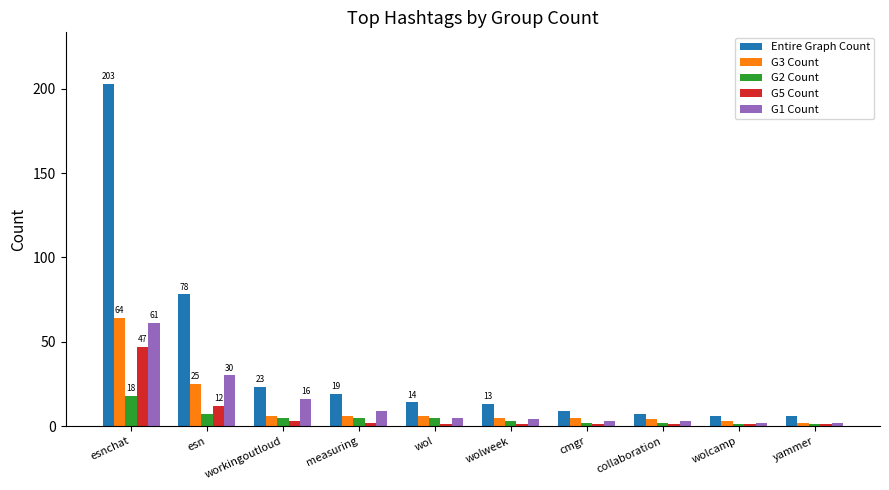

List the series in order of their peak value, highest first.

Entire Graph Count, G3 Count, G1 Count, G5 Count, G2 Count